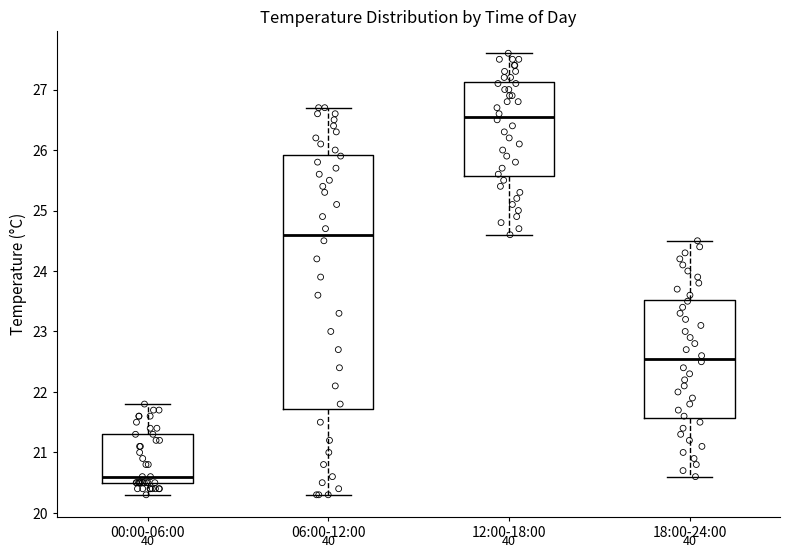

Which box is the tallest, from its lower edge to its upper edge?

06:00-12:00